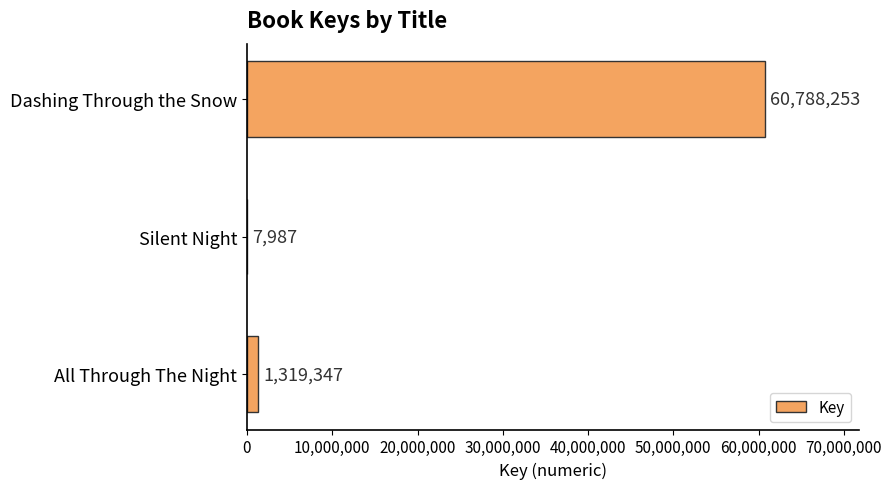

True or false: the data shows 60788253 at Dashing Through the Snow.

True